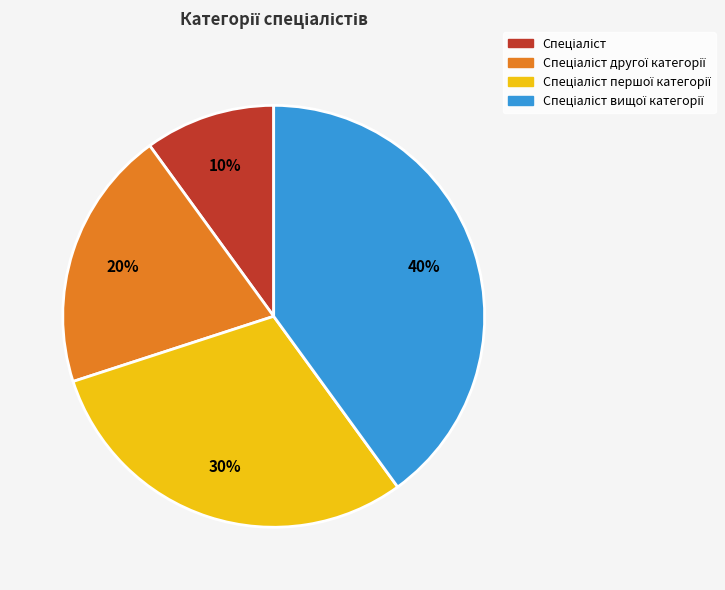

To the nearest percent, what is the difference between the largest and smallest slice percentages?

30%